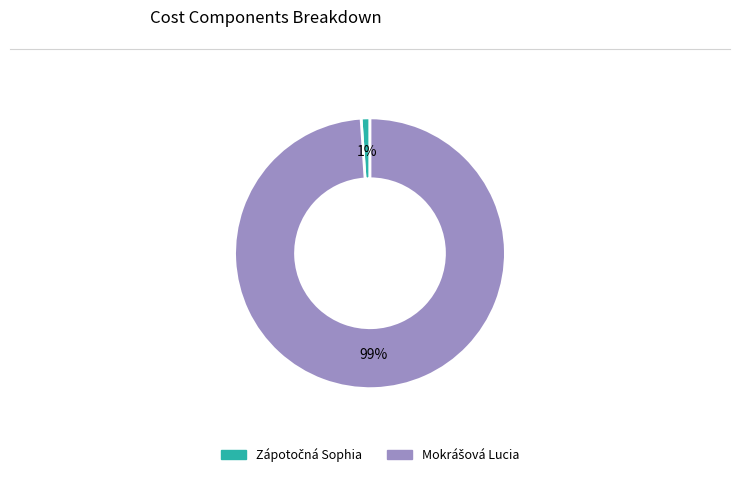

Is there any slice that represents more than half of the pie?

Yes